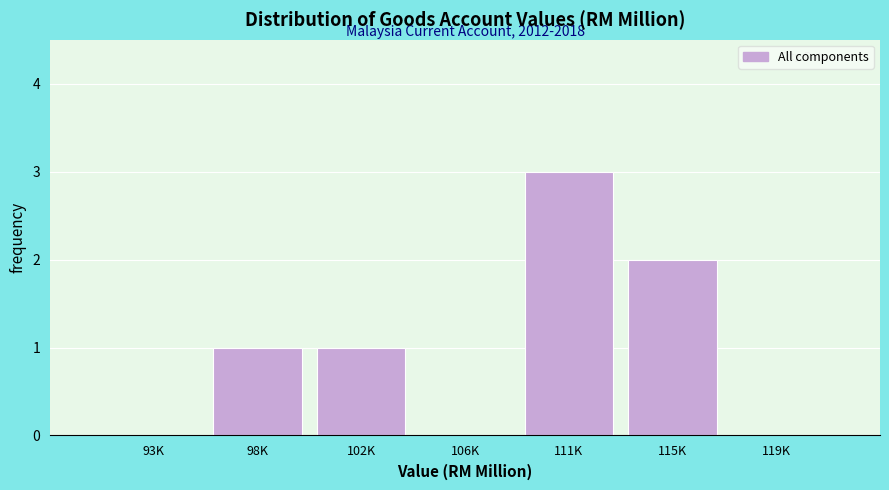

Reading right to left, extract all data points from this chart.

119K=0	115K=2	111K=3	106K=0	102K=1	98K=1	93K=0